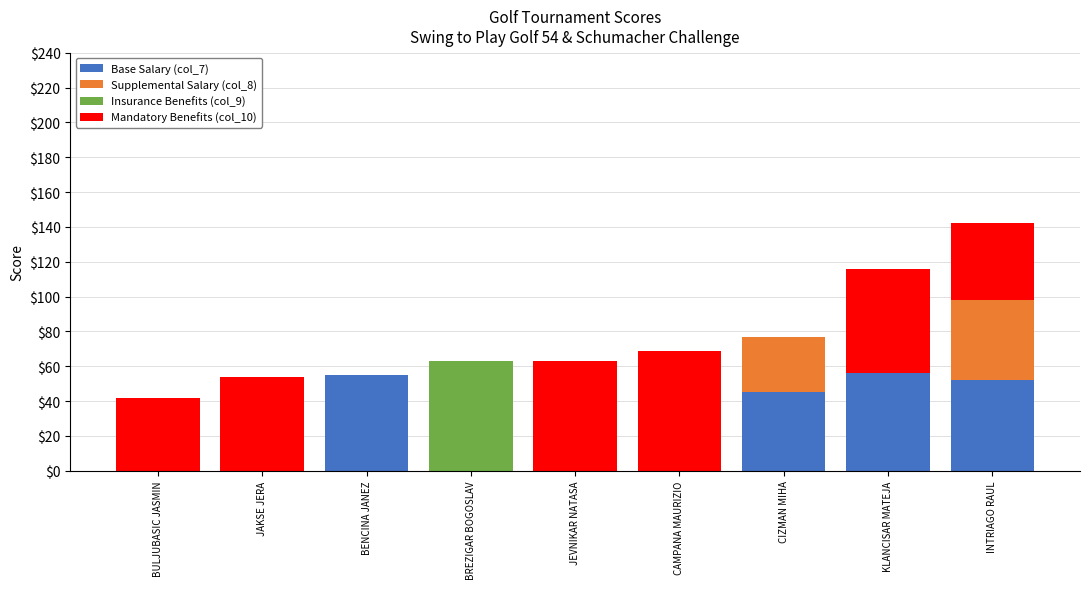

Is it true that Base Salary (col_7) equals 19 at BULJUBASIC JASMIN?

False